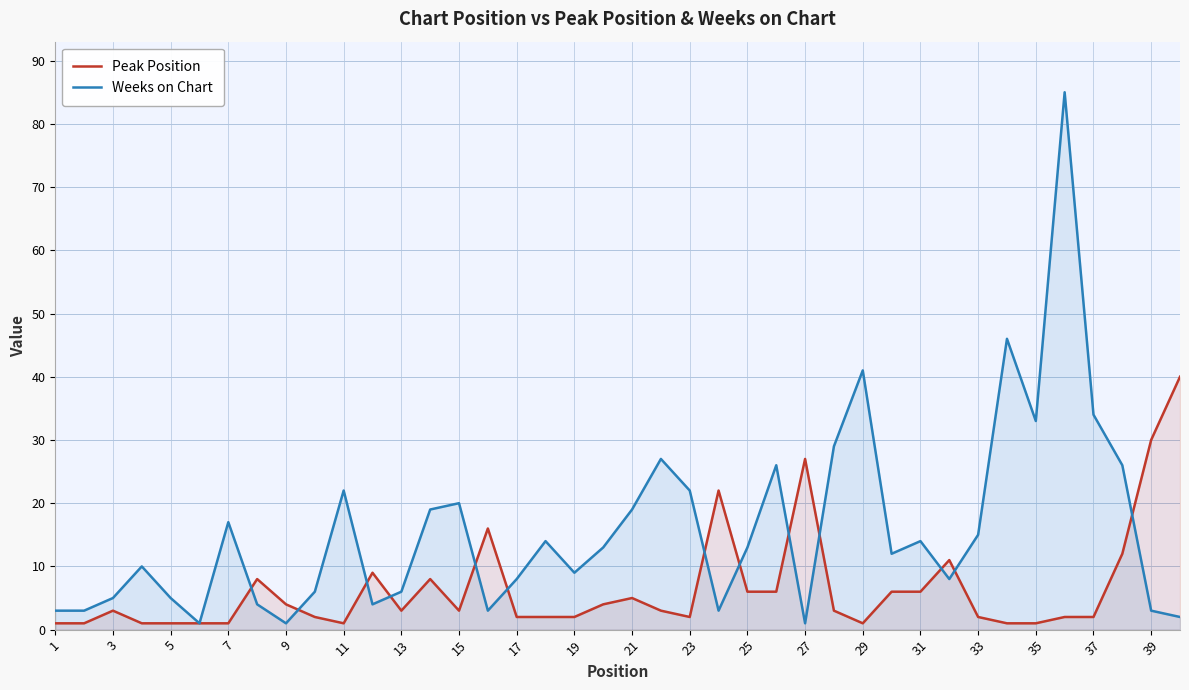

How many lines are shown in the chart?

2